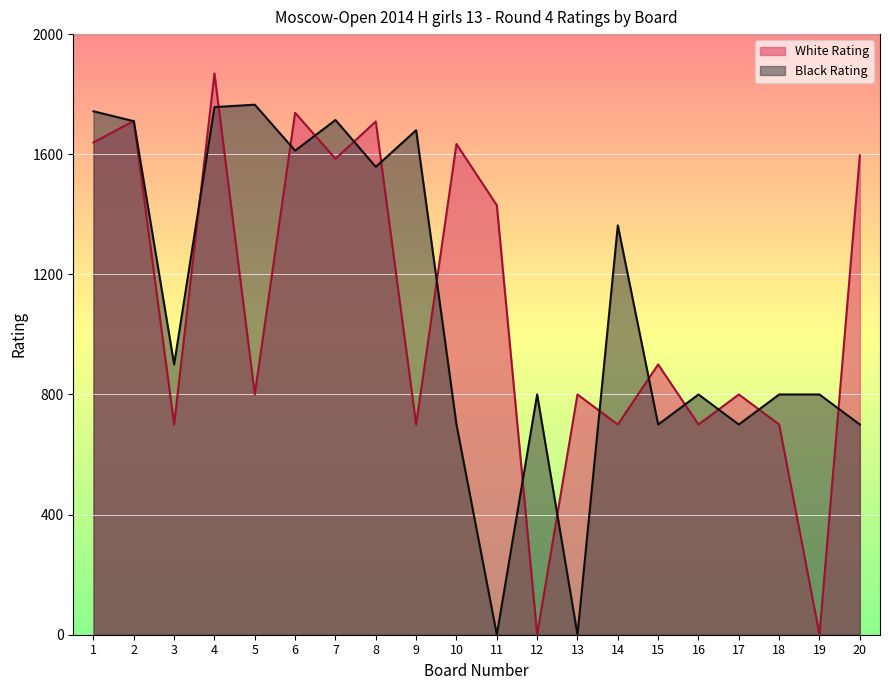

What is the total value across all series at 4?

3626